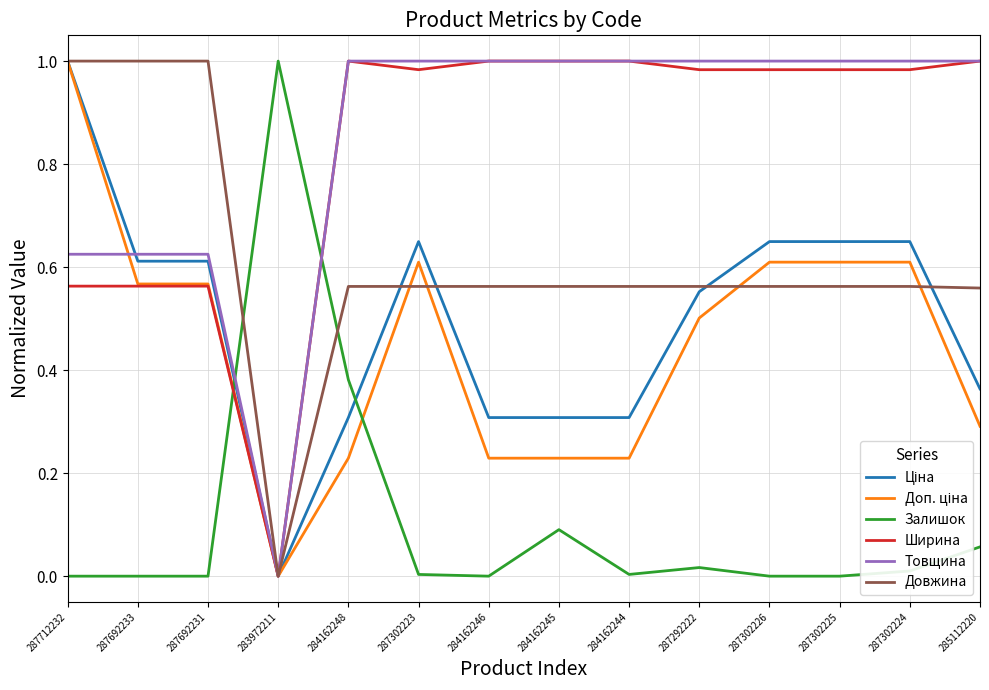

Is it true that Ширина equals 1.3 at 287302224?

False